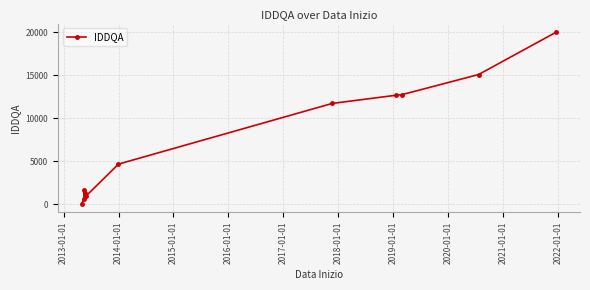

What is the difference between the second highest and minimum values?

15011